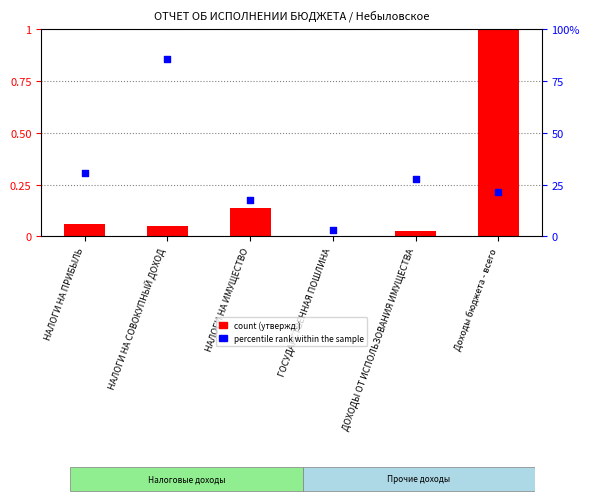

At how many categories does at least one series exceed 44?

1